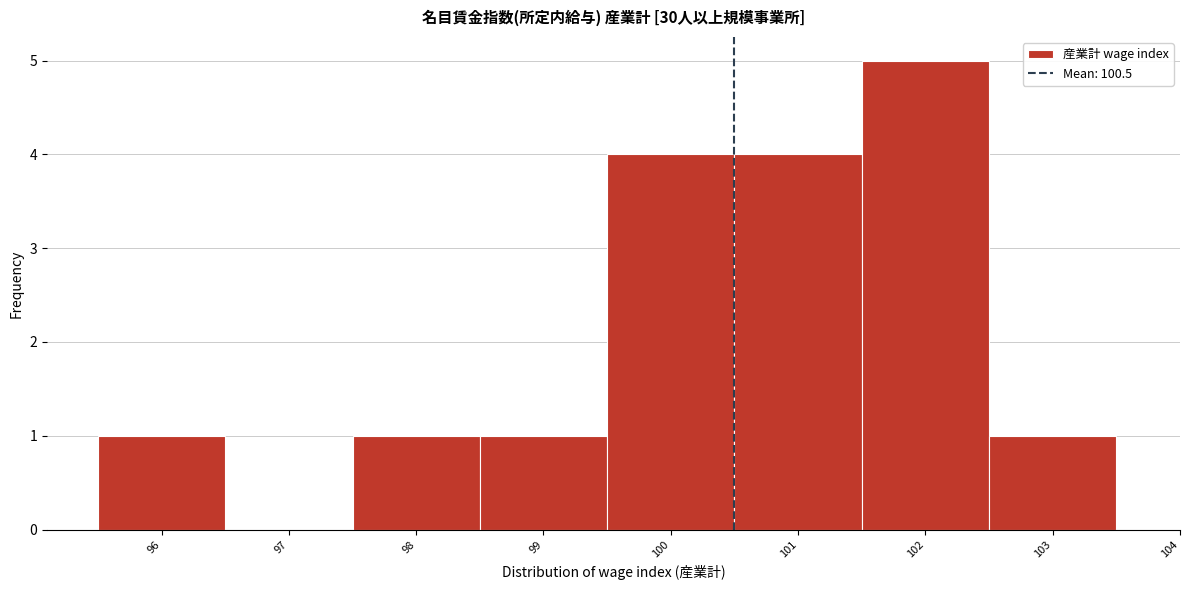

Reading left to right, transcribe this chart: for each bar, give the range it covers on the x-axis and its height. The values are not printed on the chart, so give them approximately, as read against the axis.

95.5 to 96.5: 1
96.5 to 97.5: 0
97.5 to 98.5: 1
98.5 to 99.5: 1
99.5 to 100.5: 4
100.5 to 101.5: 4
101.5 to 102.5: 5
102.5 to 103.5: 1